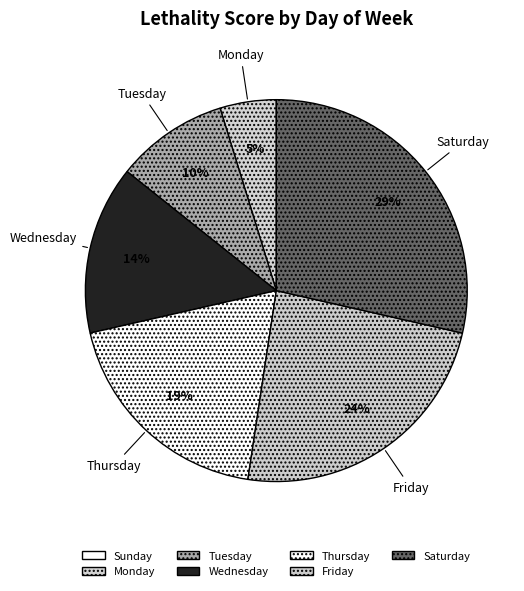

Does any single category account for the majority?

No